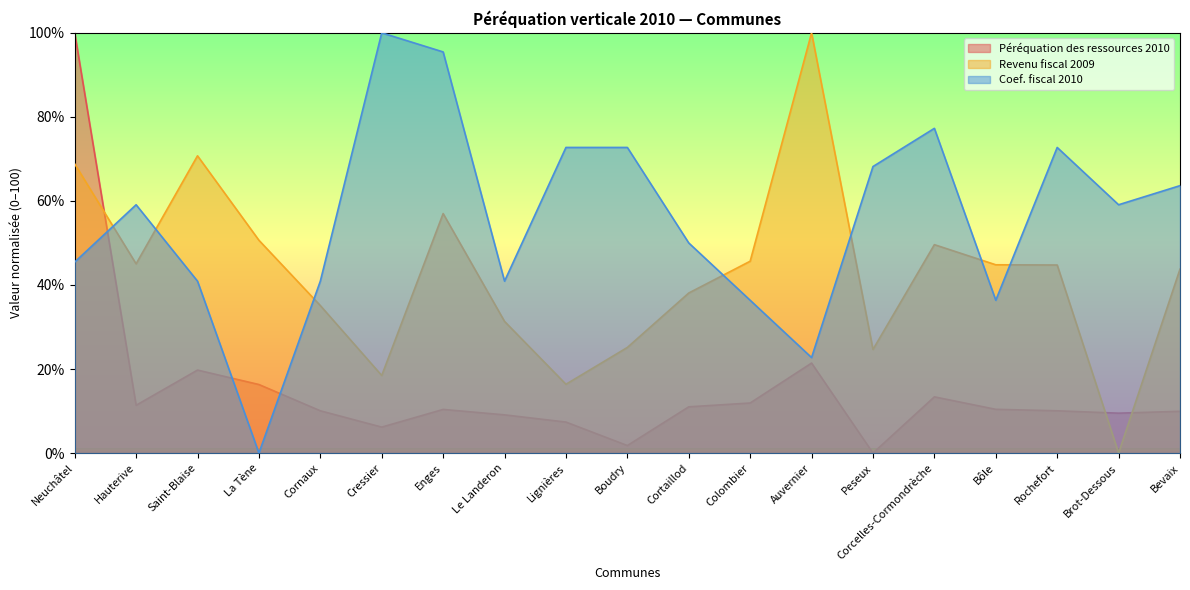

In Coef. fiscal 2010, how many points are lower than both neighbors (excluding endpoints)?

5